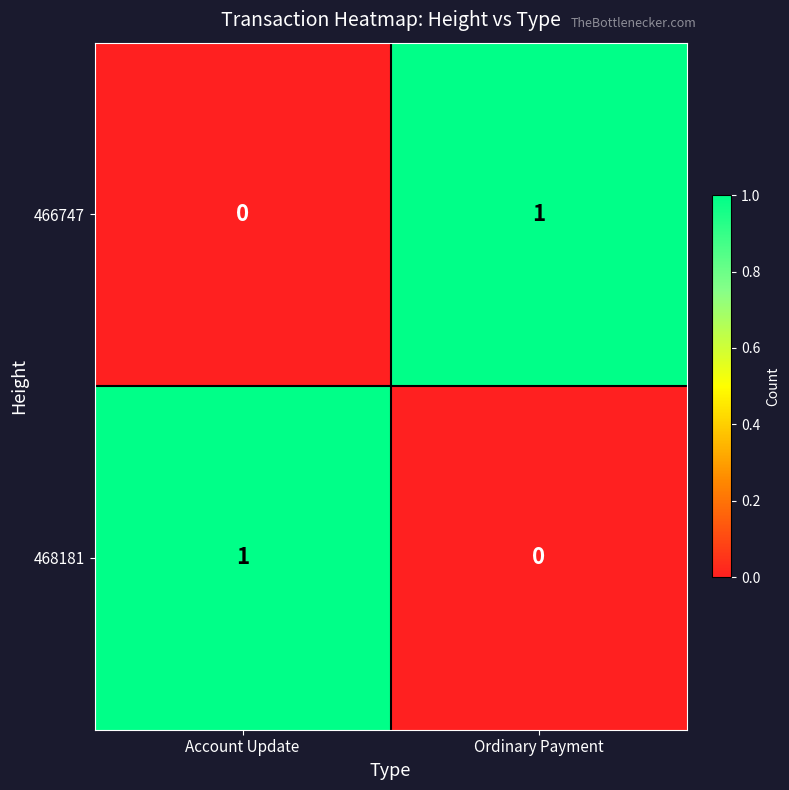

Reading left to right, what are all the values shown in this chart?

466747: Account Update=0	Ordinary Payment=1
468181: Account Update=1	Ordinary Payment=0